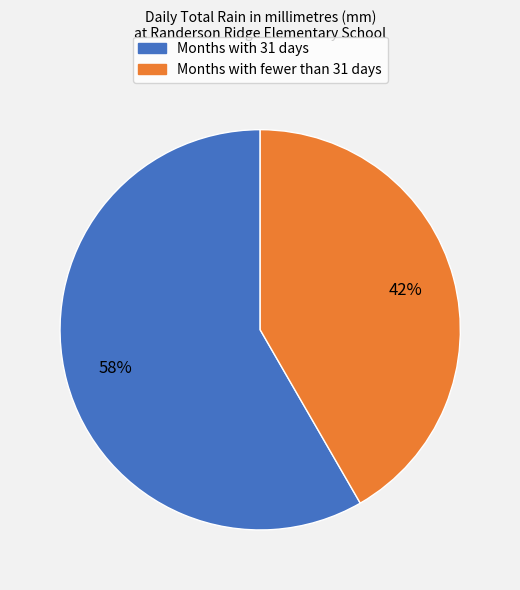

Is there any slice that represents more than half of the pie?

Yes